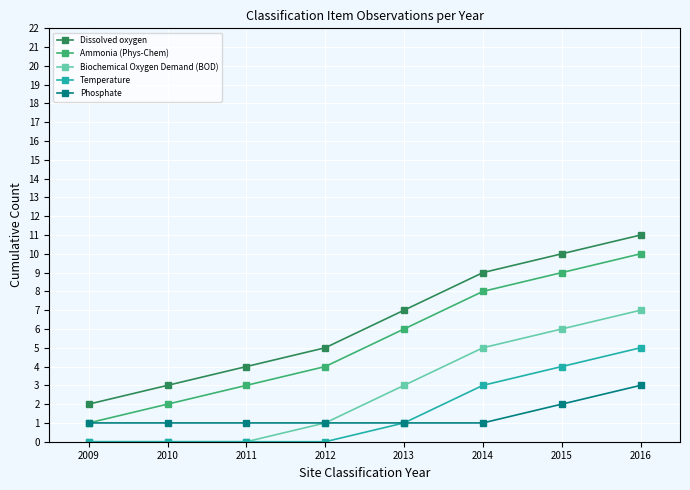

How many lines are shown in the chart?

5